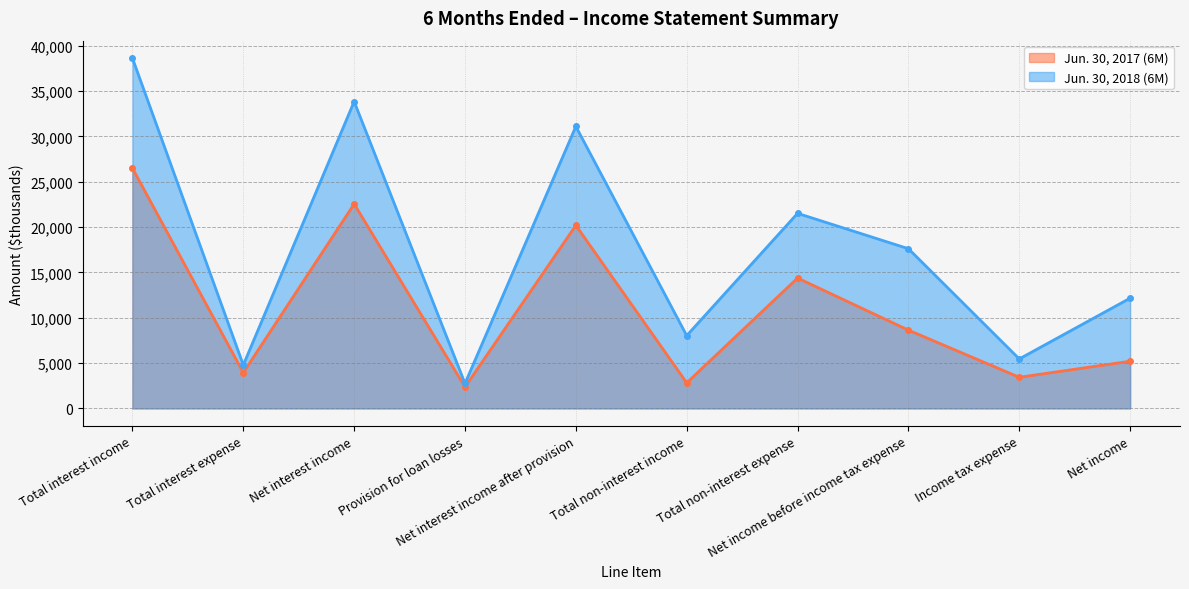

What are all the series names shown in the legend?

Jun. 30, 2017 (6M), Jun. 30, 2018 (6M)